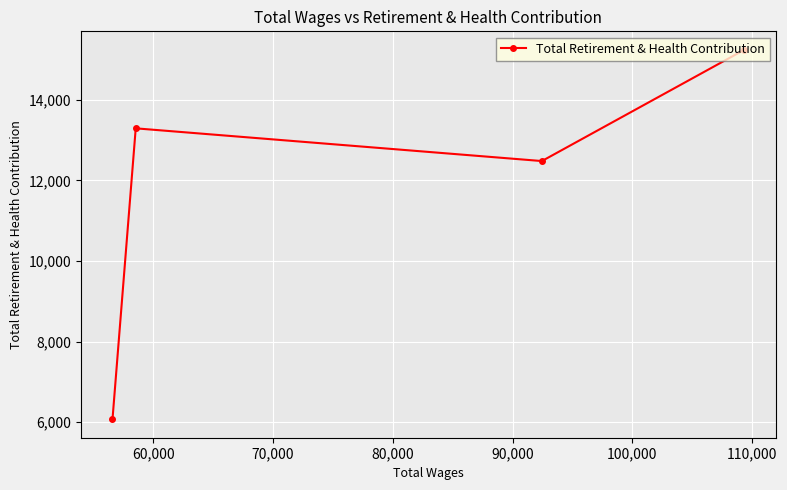

What is the maximum value shown in the chart?

15240